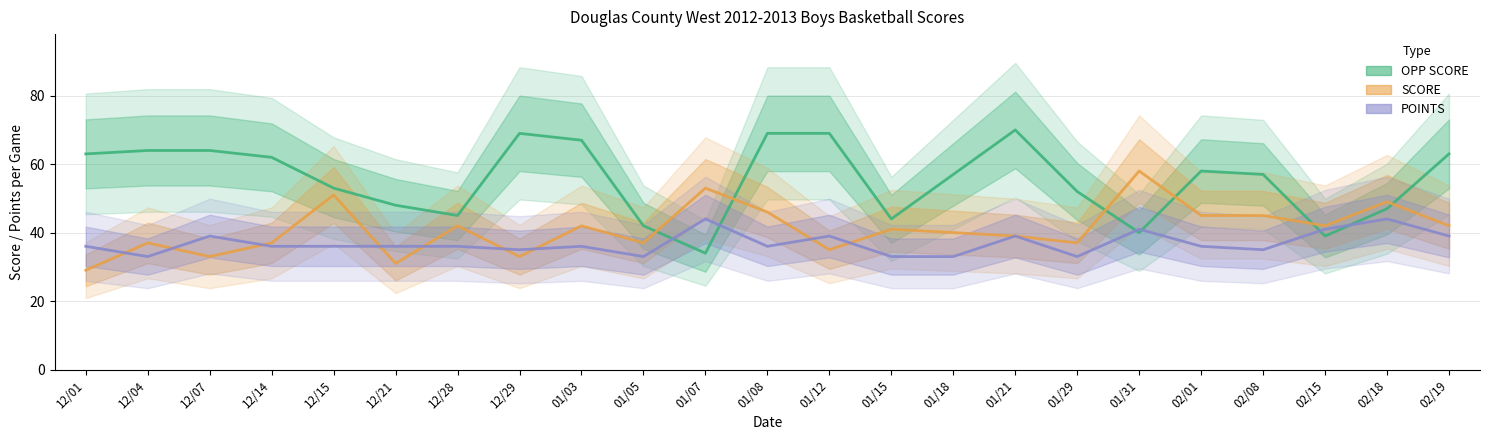

Which series changed the most between 01/08 and 02/15?

OPP SCORE